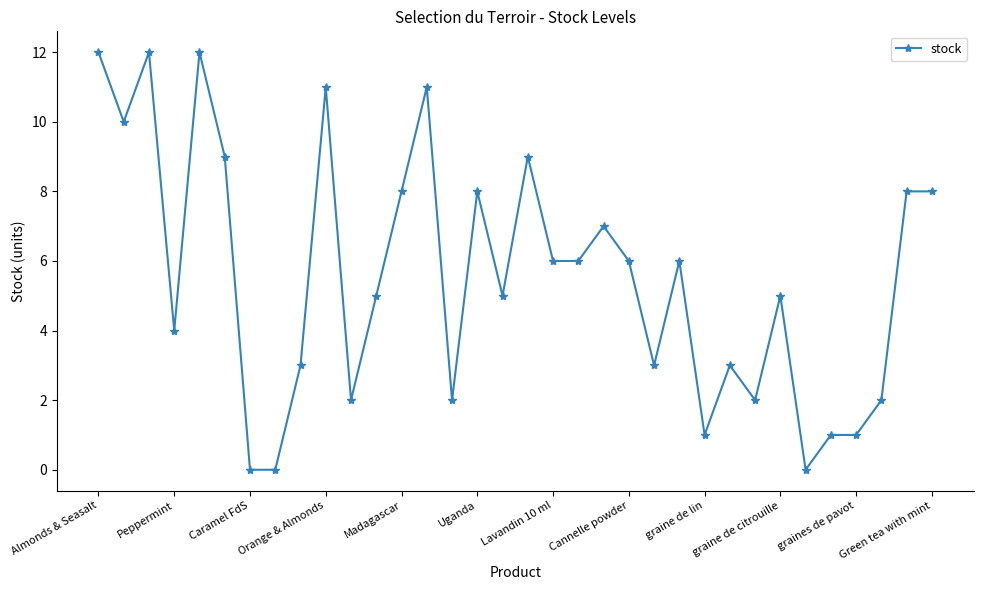

What is the sum of all values?

188